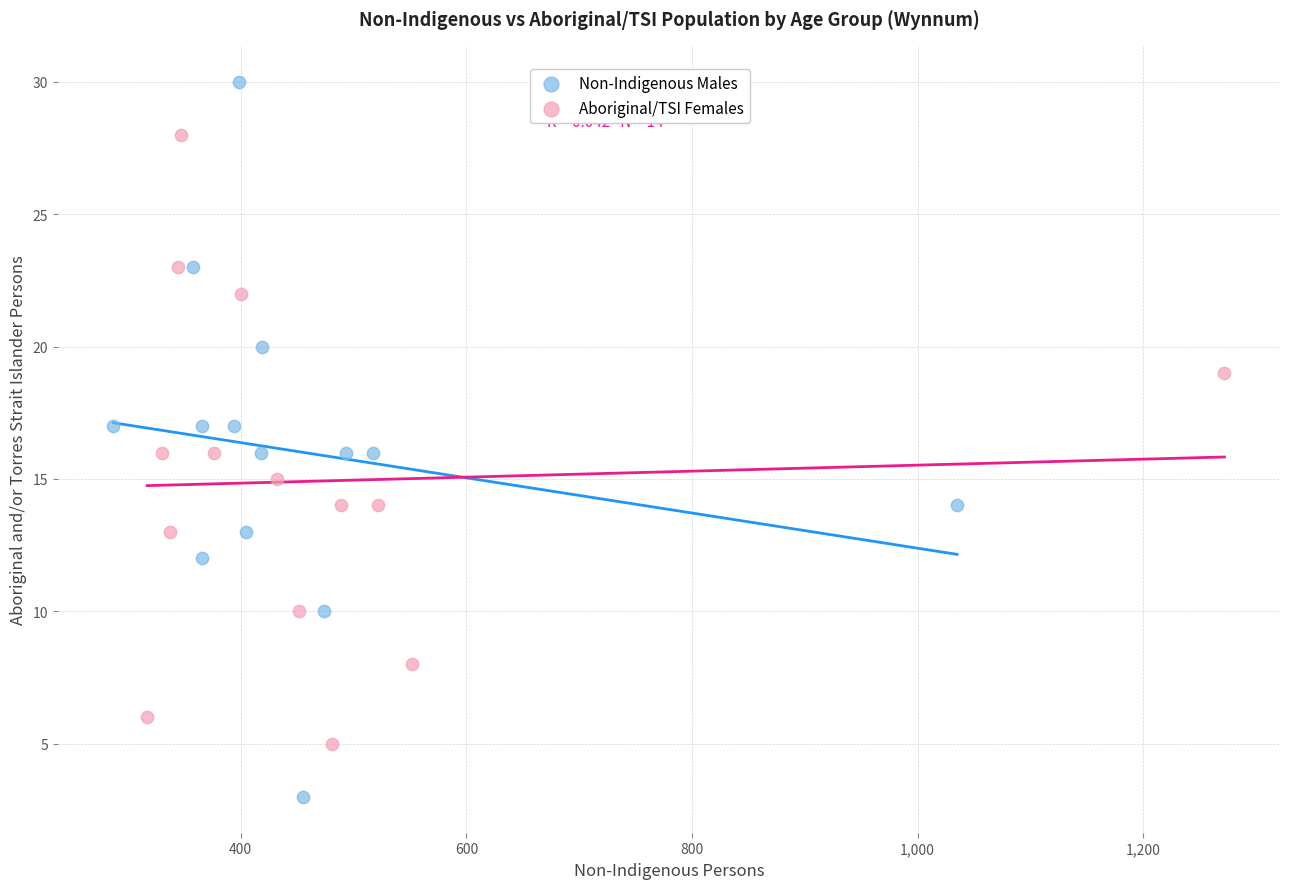

Which series reaches the maximum Y coordinate?

Non-Indigenous Males